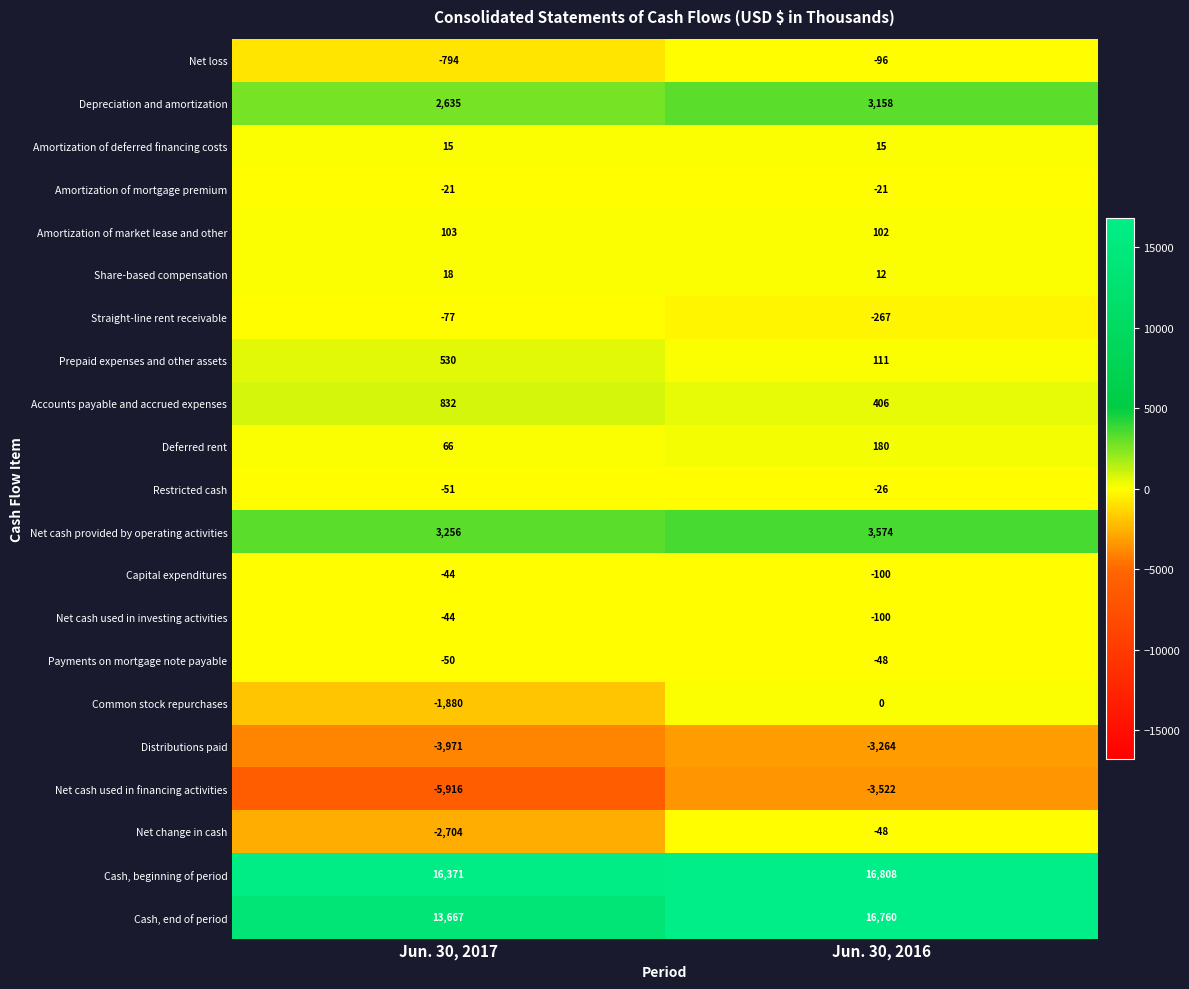

What is the highest value of the Amortization of market lease and other series?

103